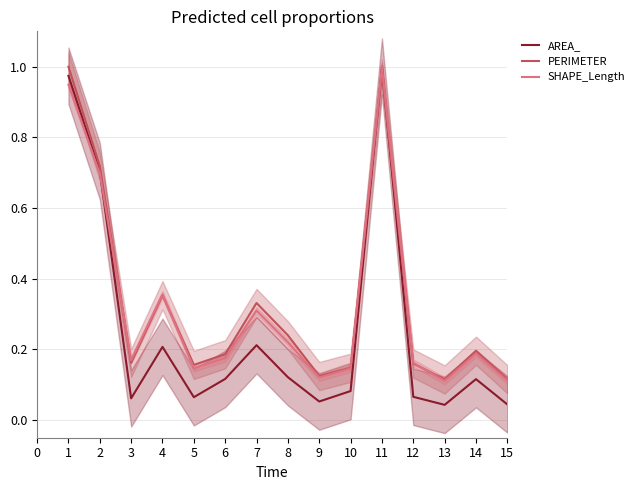

What is the greatest value displayed?

1.0